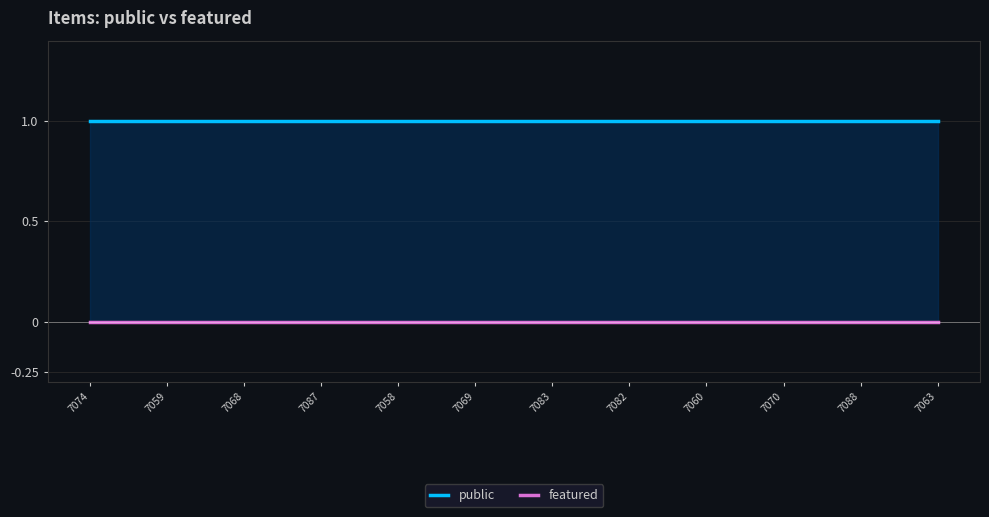

Rank the series by their average value, from lowest to highest.

featured, public